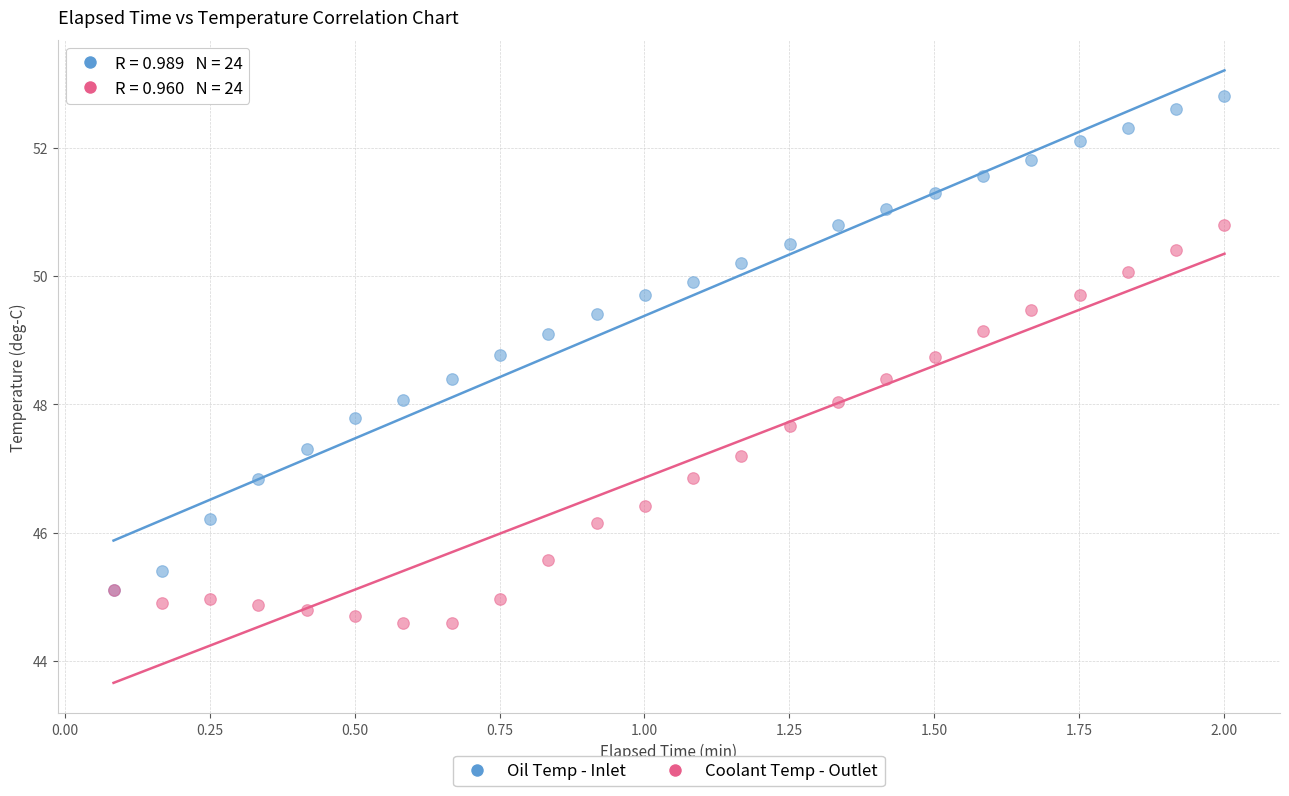

Which series has the widest spread of Y values?

Oil Temp - Inlet